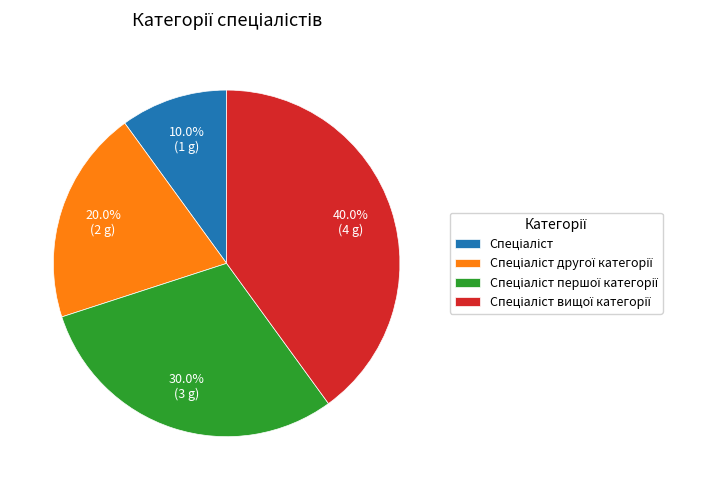

Is there any slice that represents more than half of the pie?

No